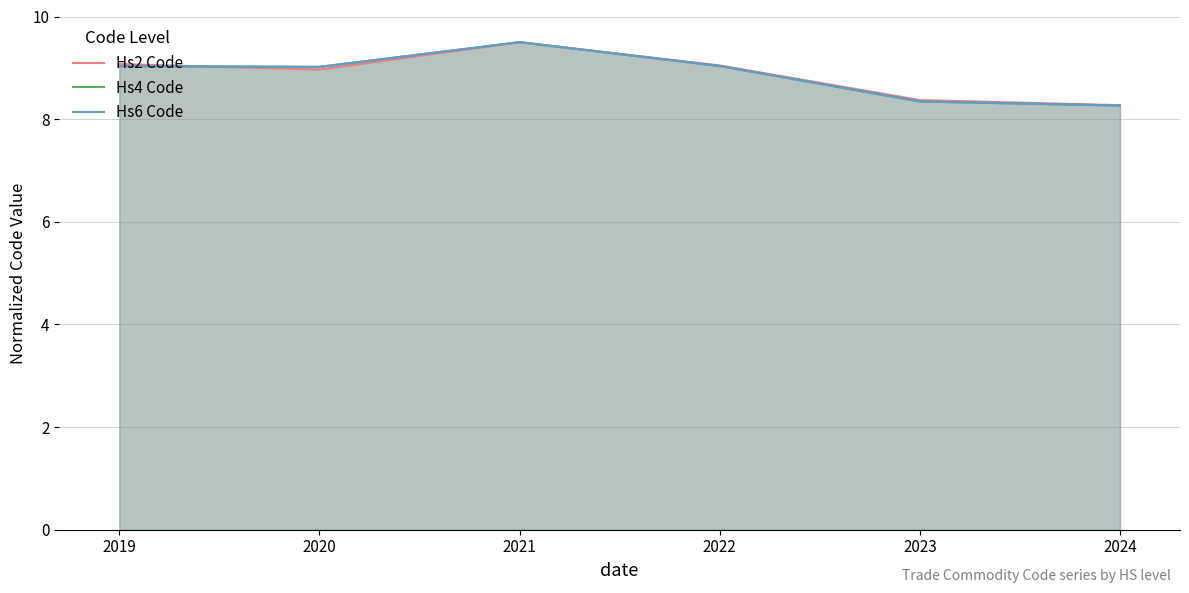

What is the difference between the maximum and minimum values in the Hs4 Code series?

1.2